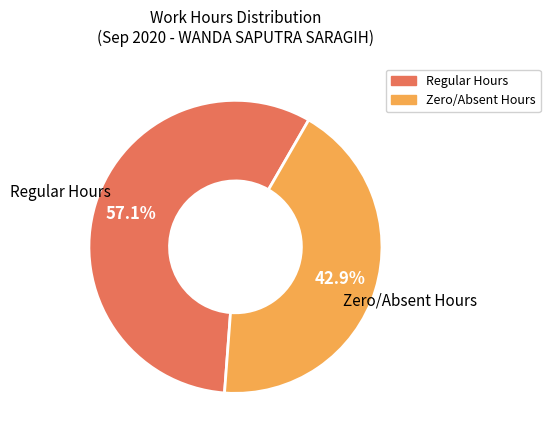

Does any single category account for the majority?

Yes